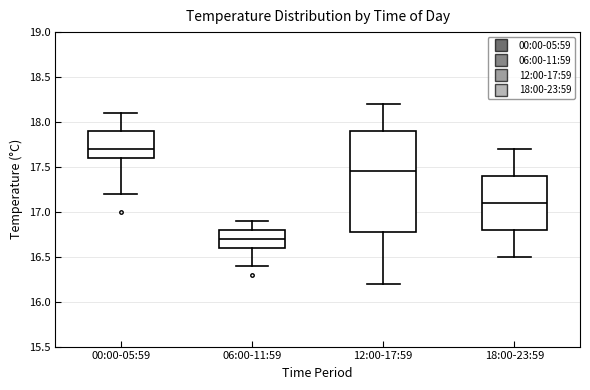

Where is the upper edge of the box for 12:00-17:59 on the y-axis? The values are not printed on the chart, so give them approximately, as read against the axis.

17.90